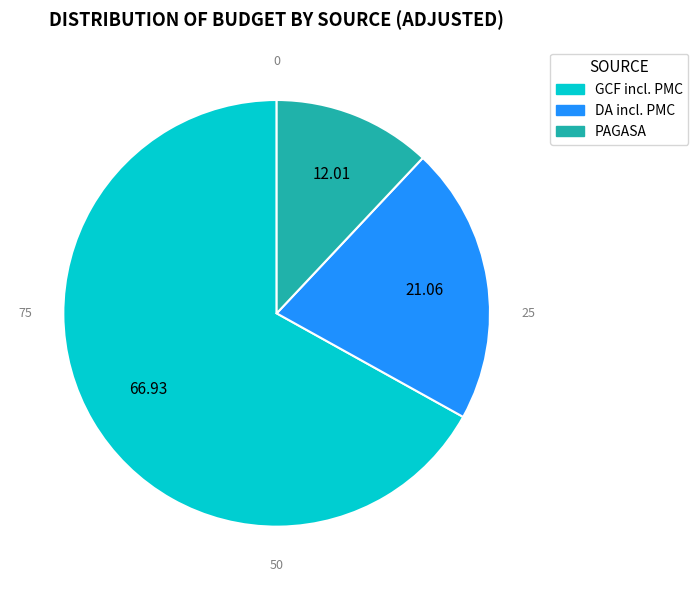

Which category accounts for the majority?

GCF incl. PMC